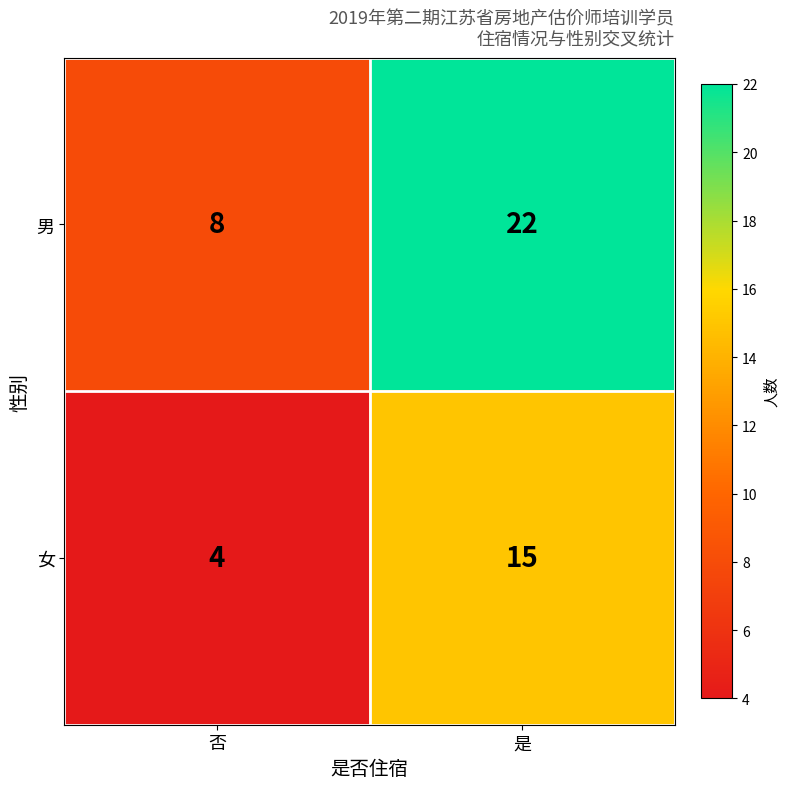

The value of 女 at 否 is 6. True or false?

False